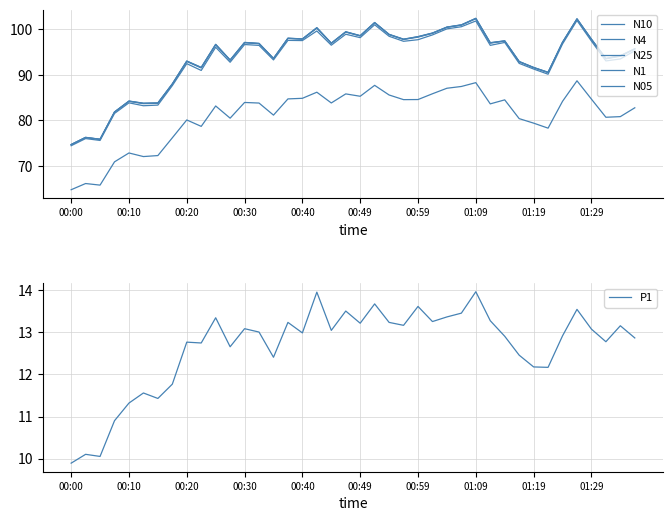

What is the maximum value for N10?

102.4